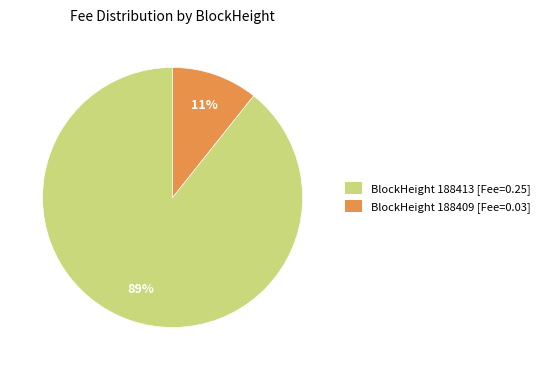

Is the sum of BlockHeight 188413 [Fee=0.25] and BlockHeight 188409 [Fee=0.03] greater than half?

Yes